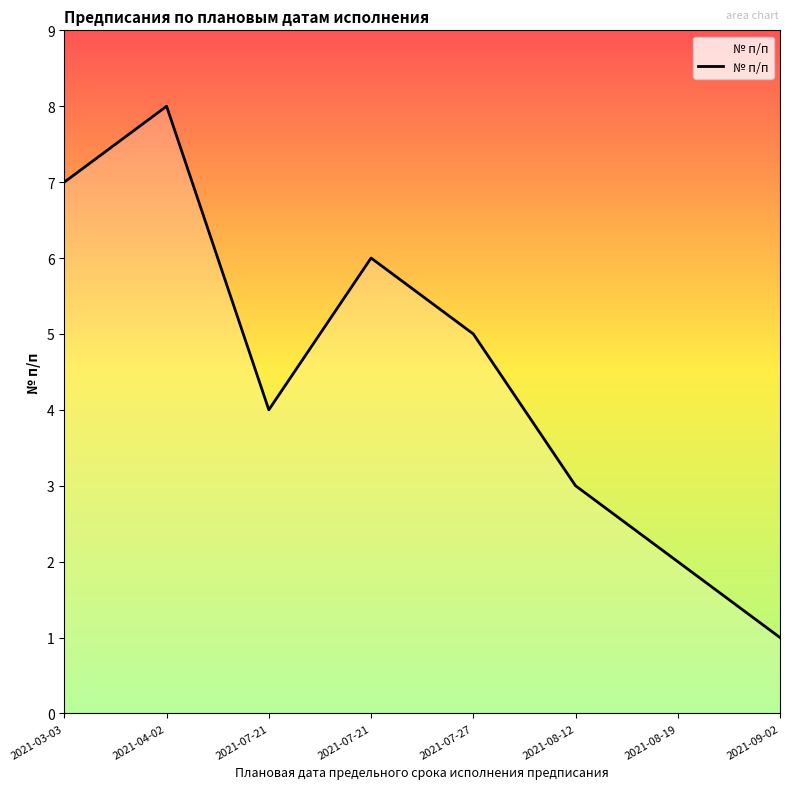

How many distinct data groups are displayed?

1